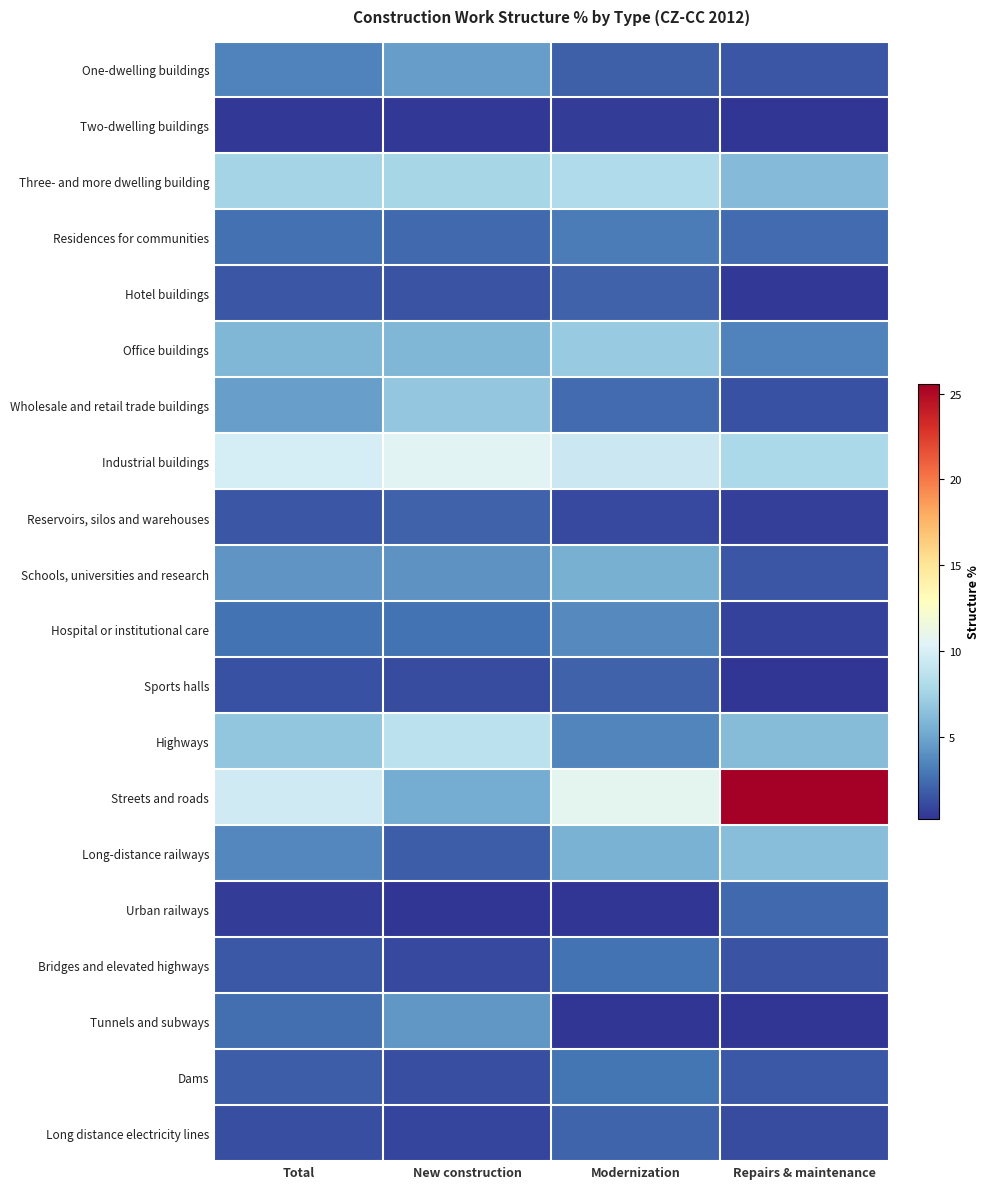

Which series changed the most between Total and New construction?

Streets and roads